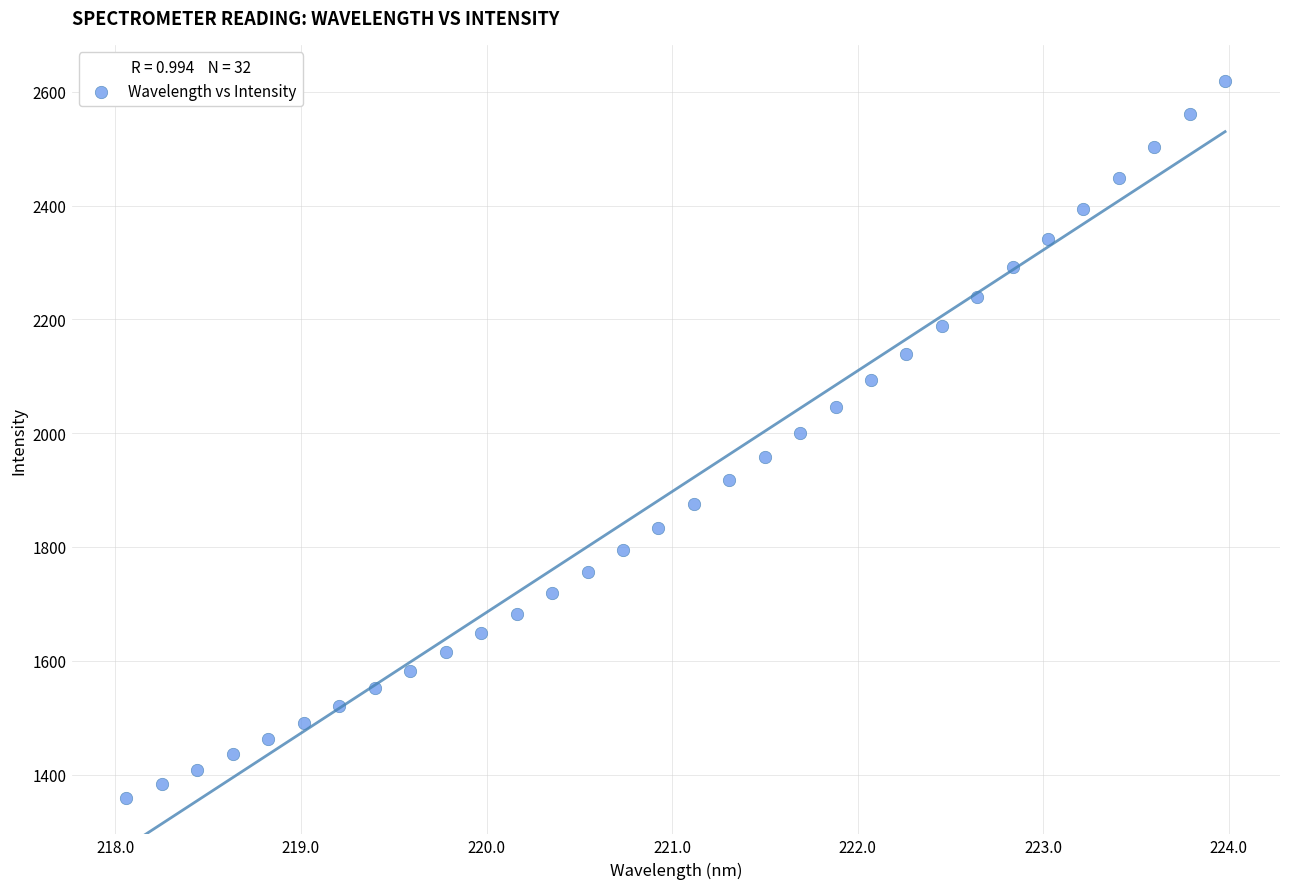

What is the range of X values (max minus min)?

5.9